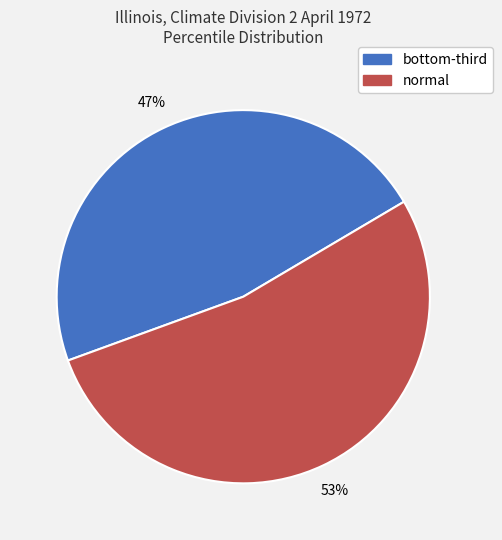

Is it true that normal is 47% of the pie?

False